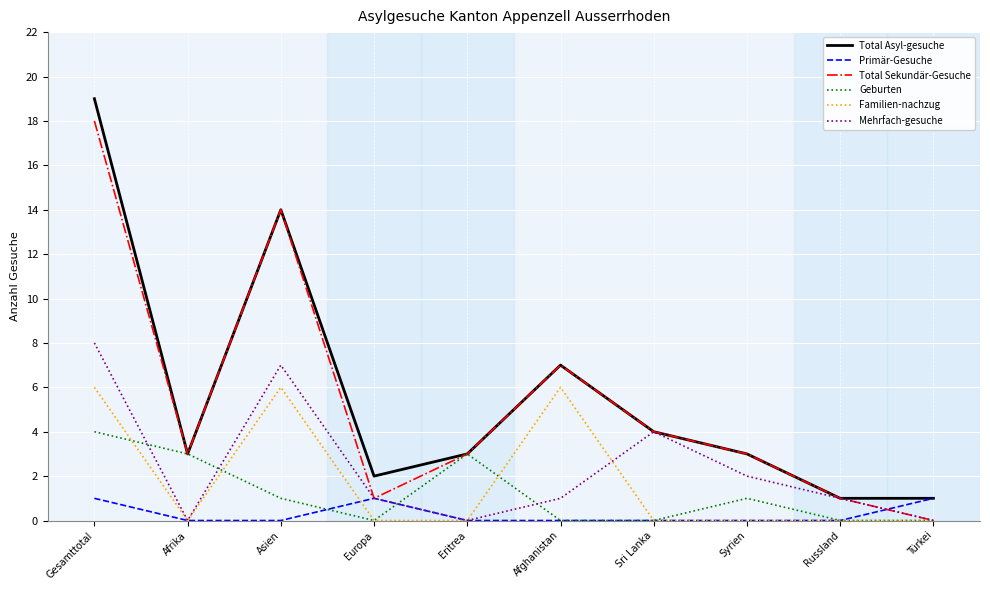

True or false: Mehrfach-gesuche and Familien-nachzug cross at least once.

True